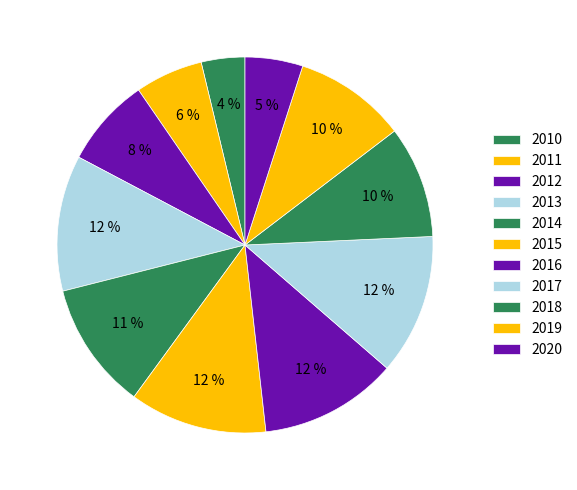

What is the total percentage of 2020 and 2019?

14.6%